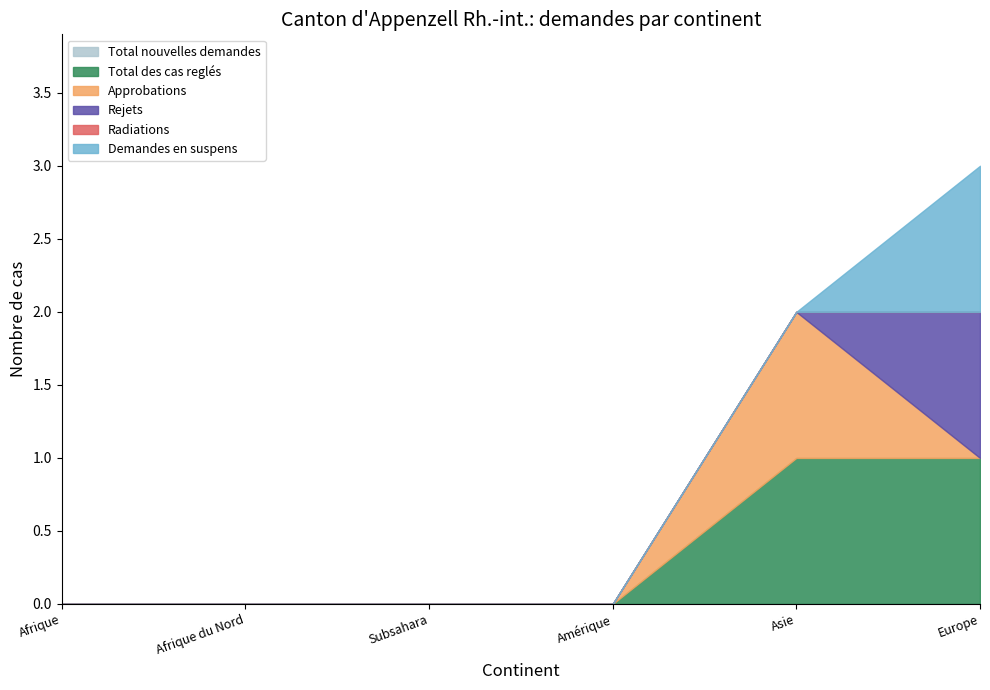

Rank the series by their maximum value, from highest to lowest.

Total des cas reglés, Approbations, Rejets, Demandes en suspens, Total nouvelles demandes, Radiations